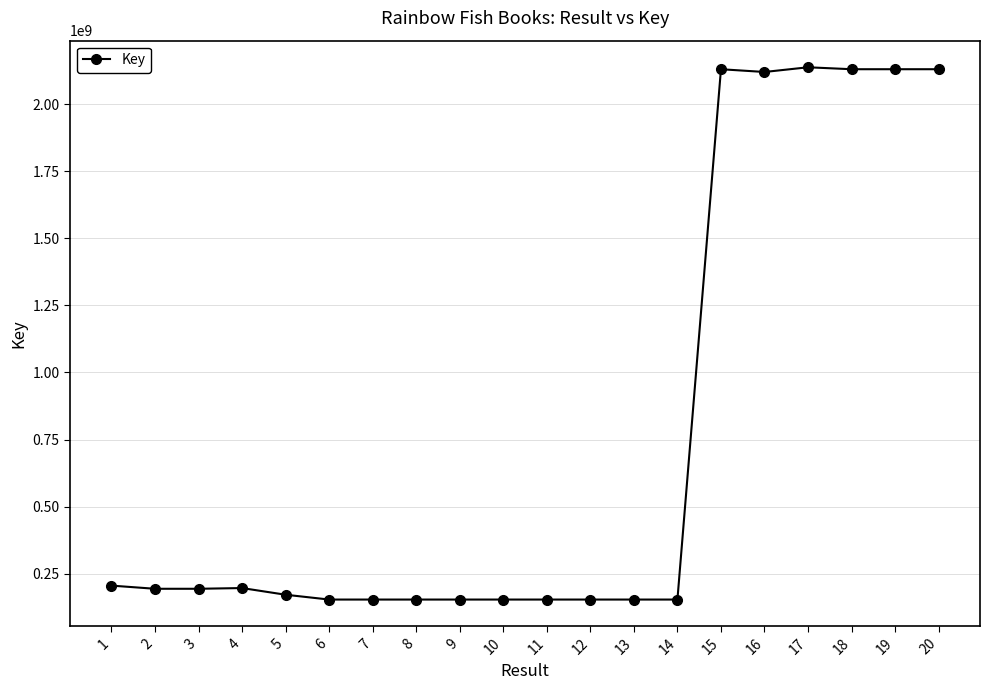

Does the chart display data point markers on the line(s)?

Yes